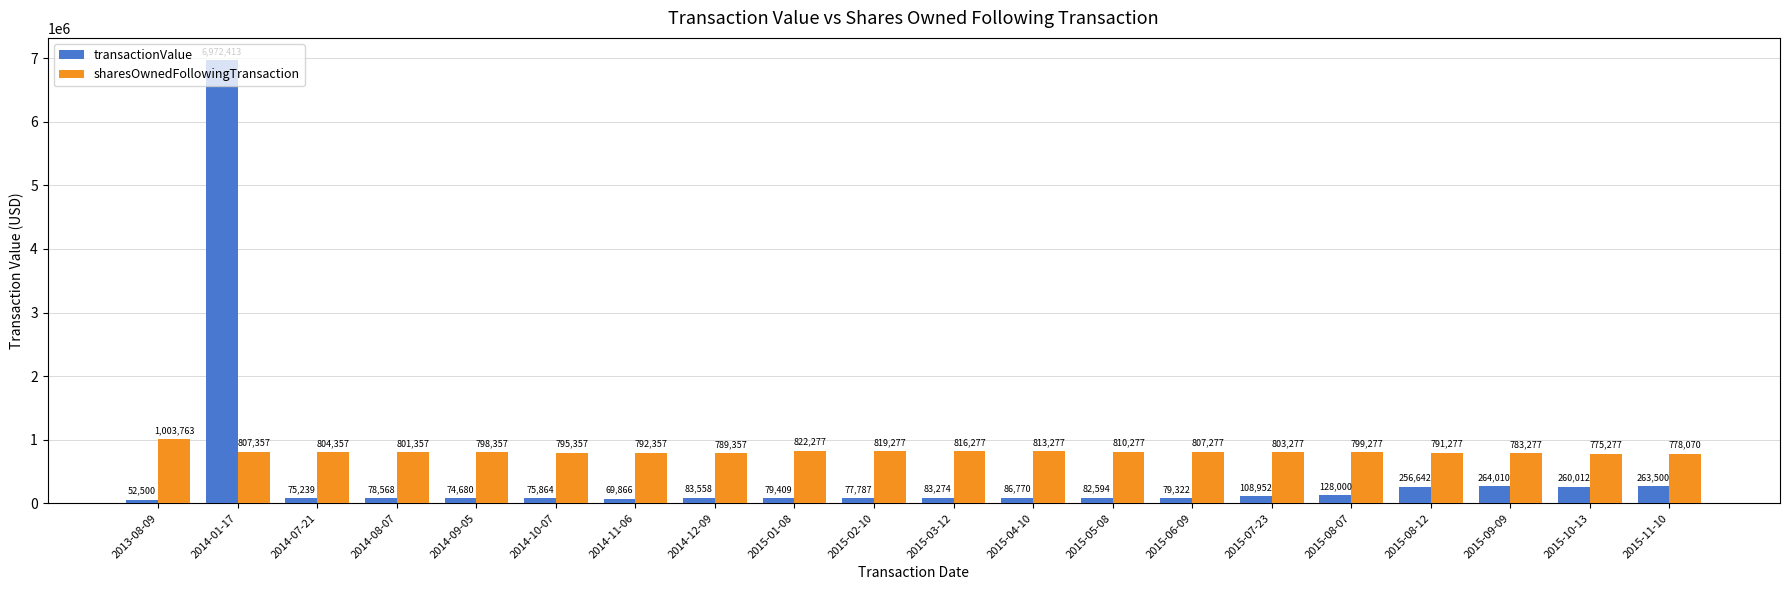

What is the label of the 17th bar from the left?

2015-08-12